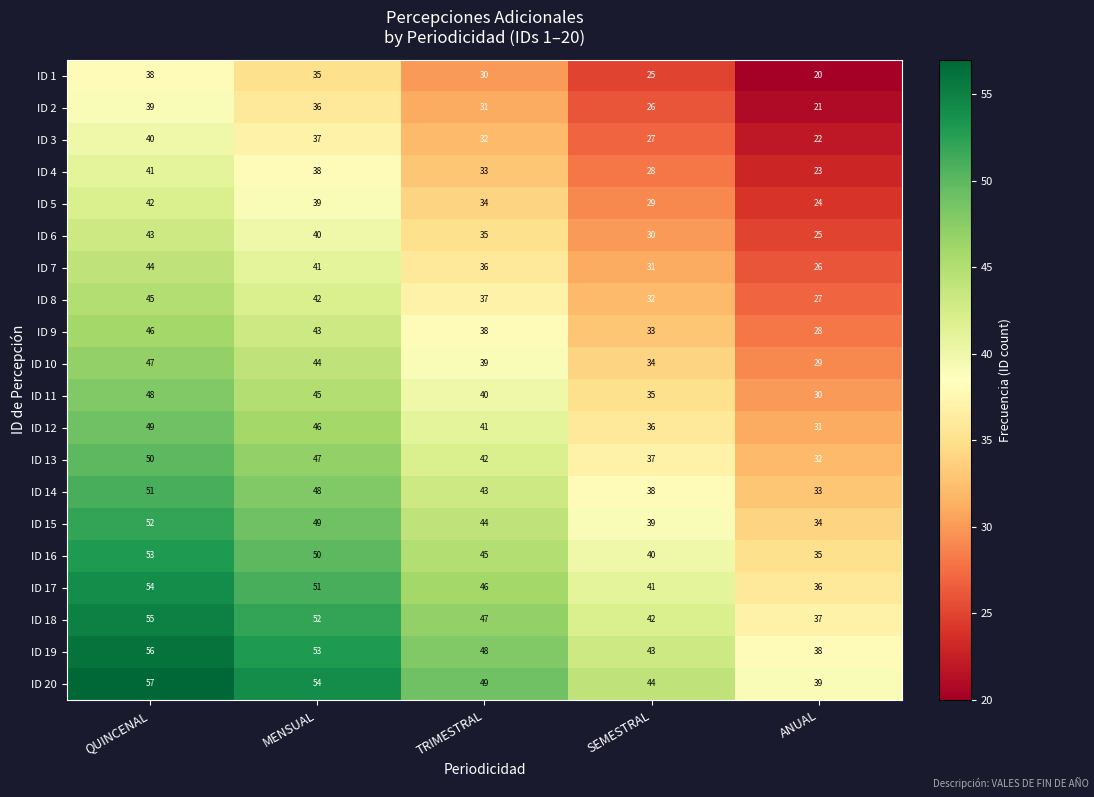

What is the difference between the highest and lowest values at SEMESTRAL?

19